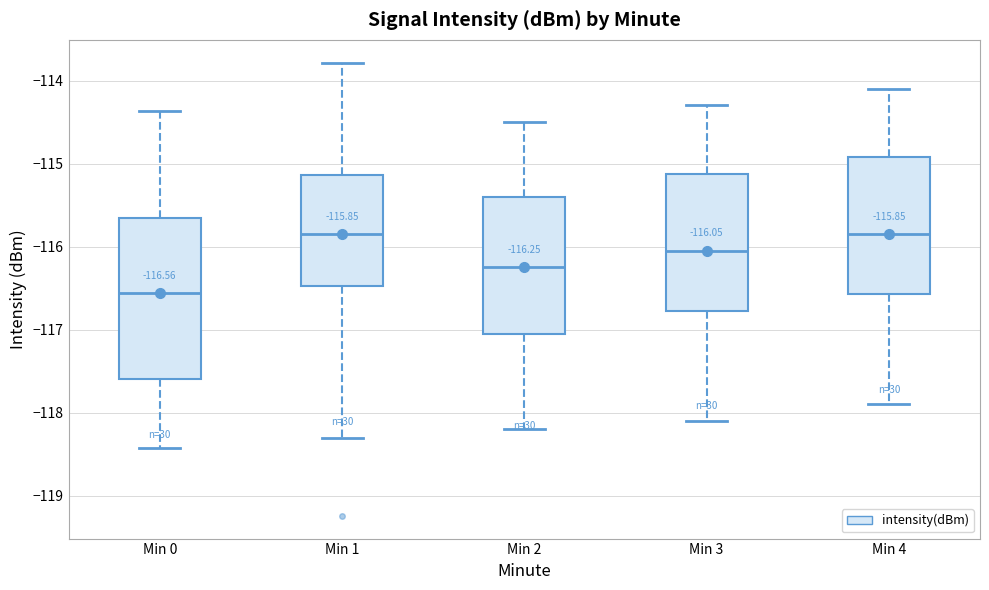

Comparing the boxes themselves (not the whiskers), which one is the tallest?

Min 0